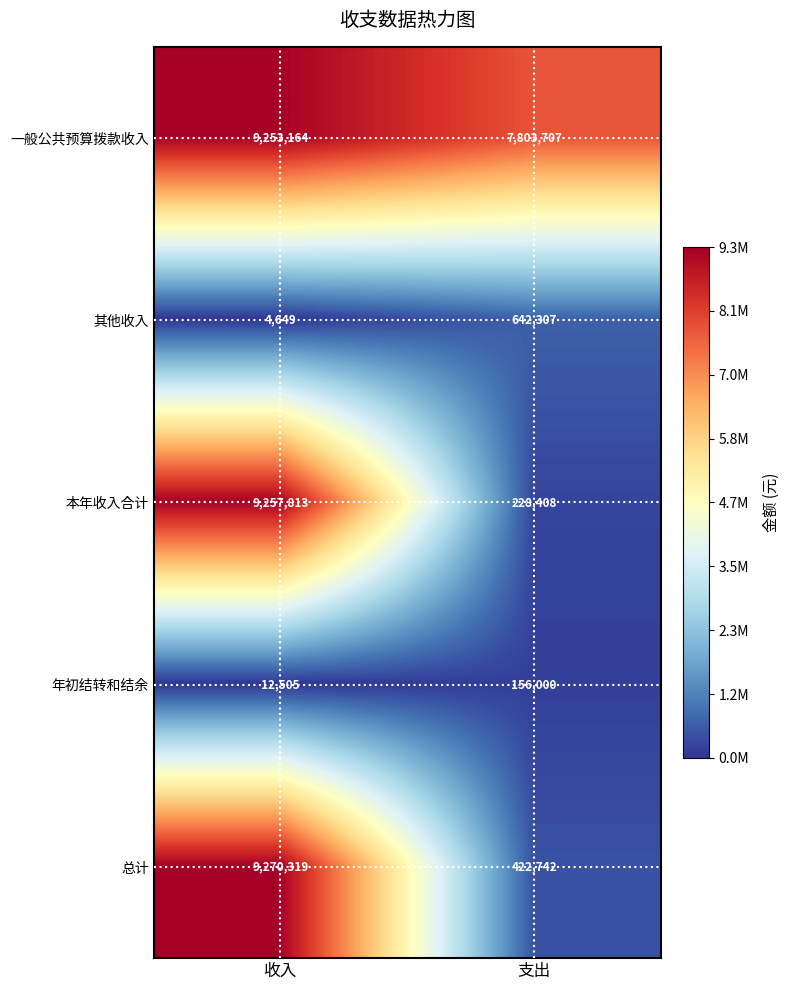

How many distinct data groups are displayed?

5